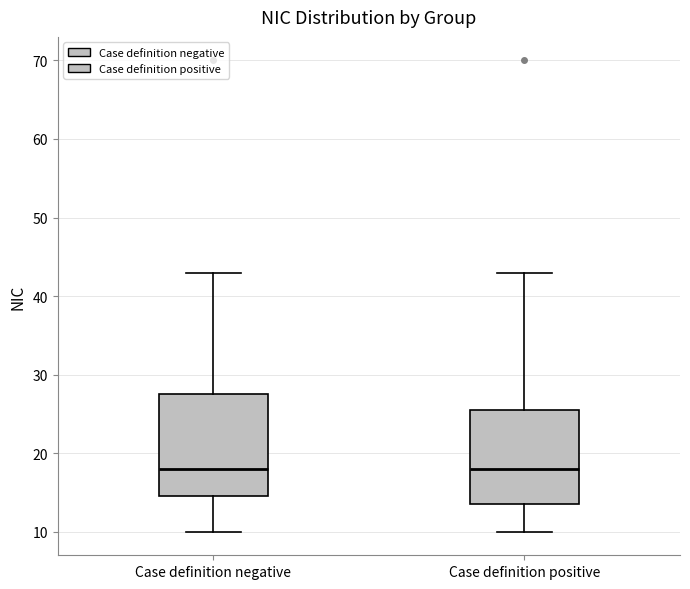

Which box is the tallest, from its lower edge to its upper edge?

Case definition negative